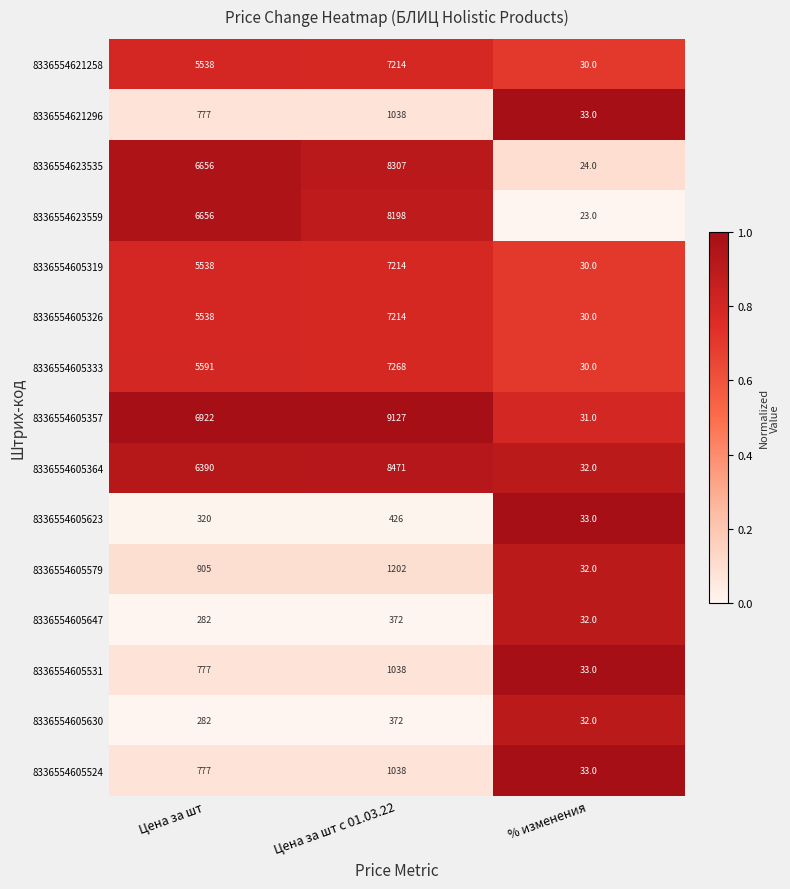

Between Цена за шт and % изменения, which series saw the biggest shift?

8336554605357